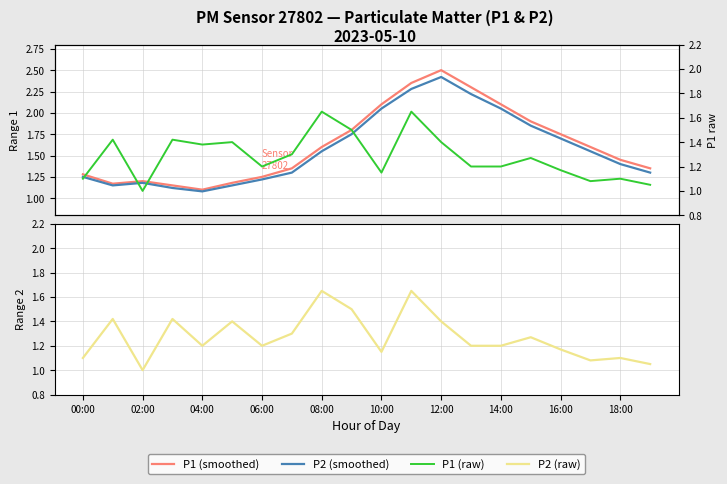

What are all the series names shown in the legend?

P1 (smoothed), P2 (smoothed), P2 (raw), P1 (raw)